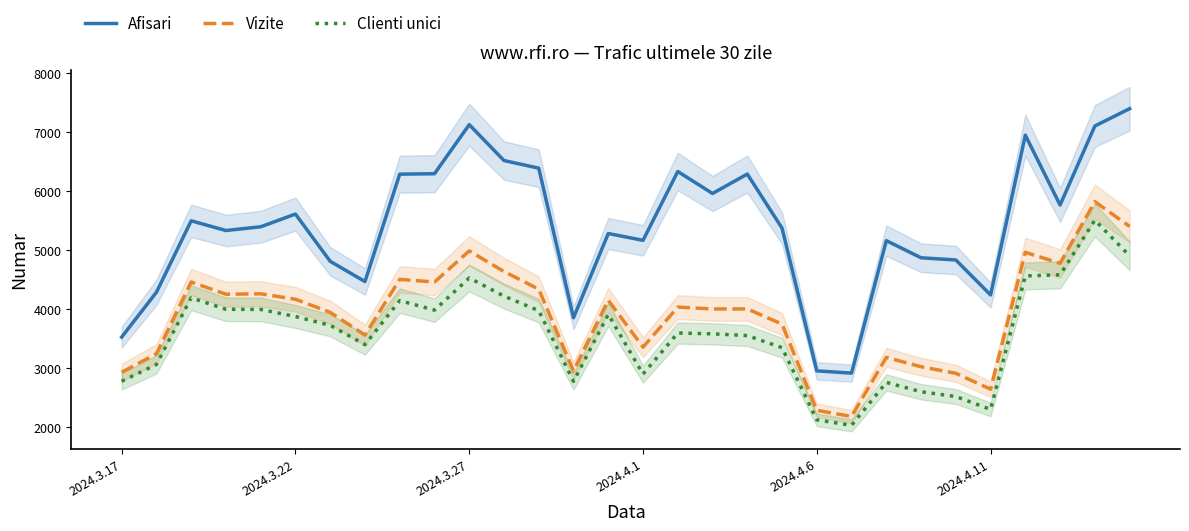

Which series has the largest total across all categories?

Afisari